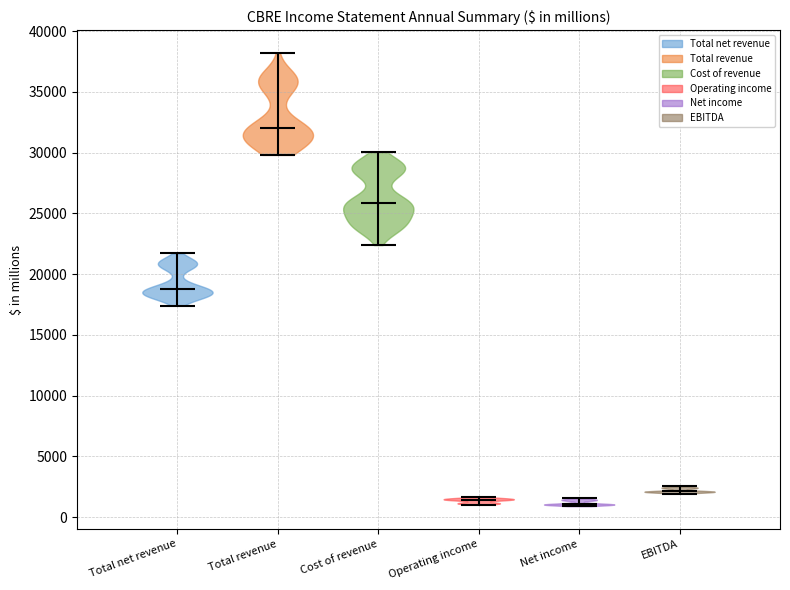

What is the lowest point the violin for Operating income reaches on the y-axis? The values are not printed on the chart, so give them approximately, as read against the axis.

1000